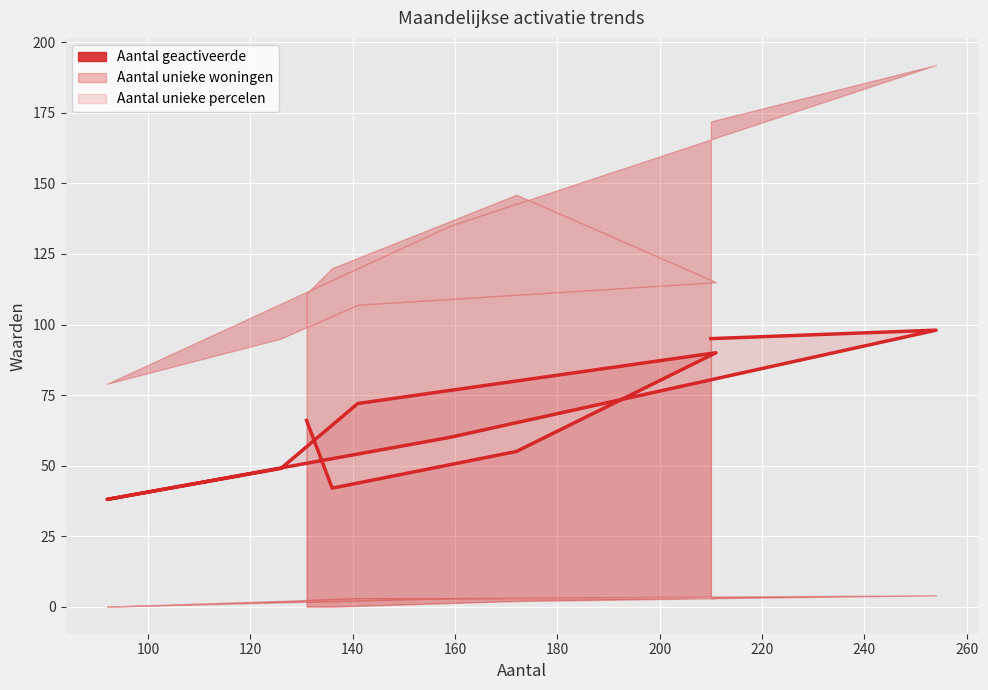

True or false: there are more than 1 points higher than both neighbors.

True